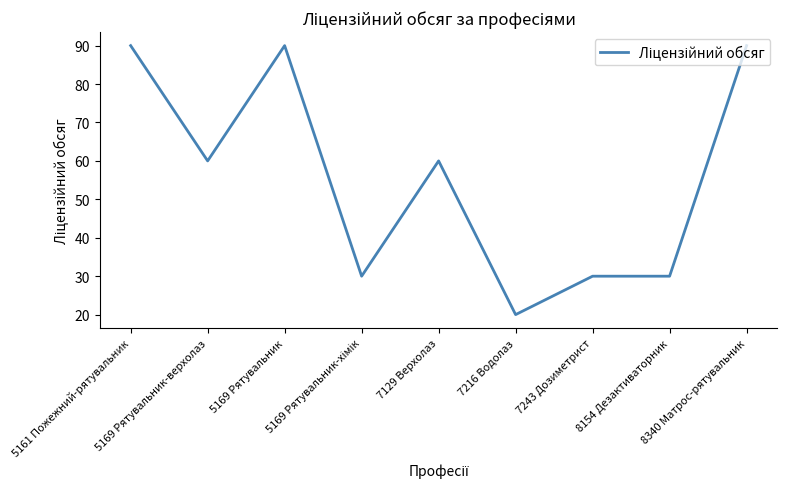

What is the greatest value displayed?

90